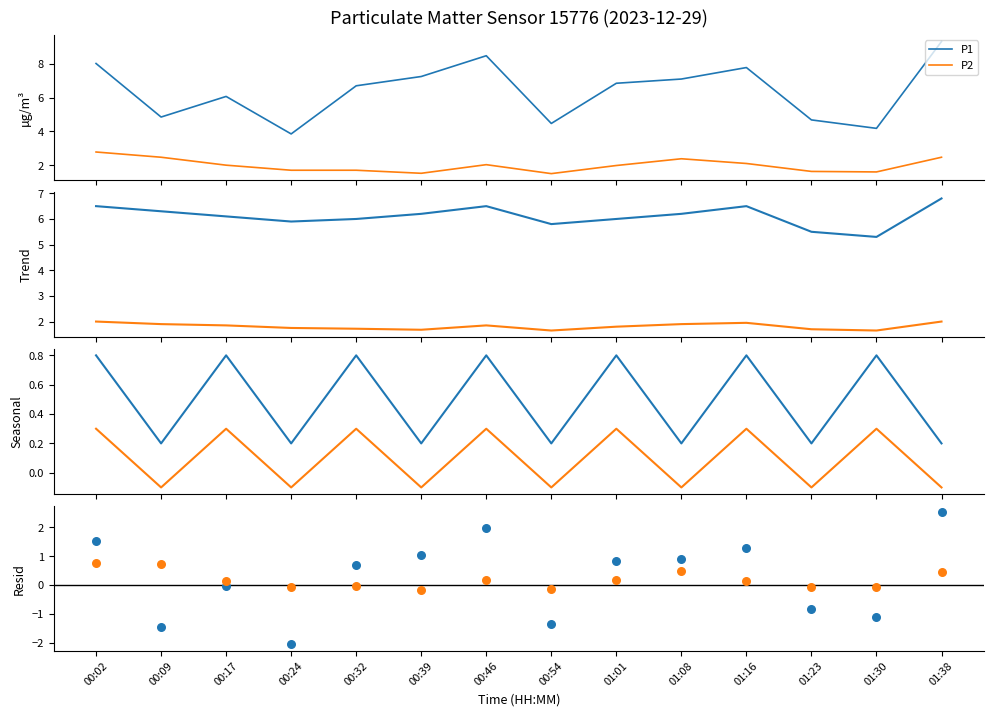

Which series has the widest spread of Y values?

P1